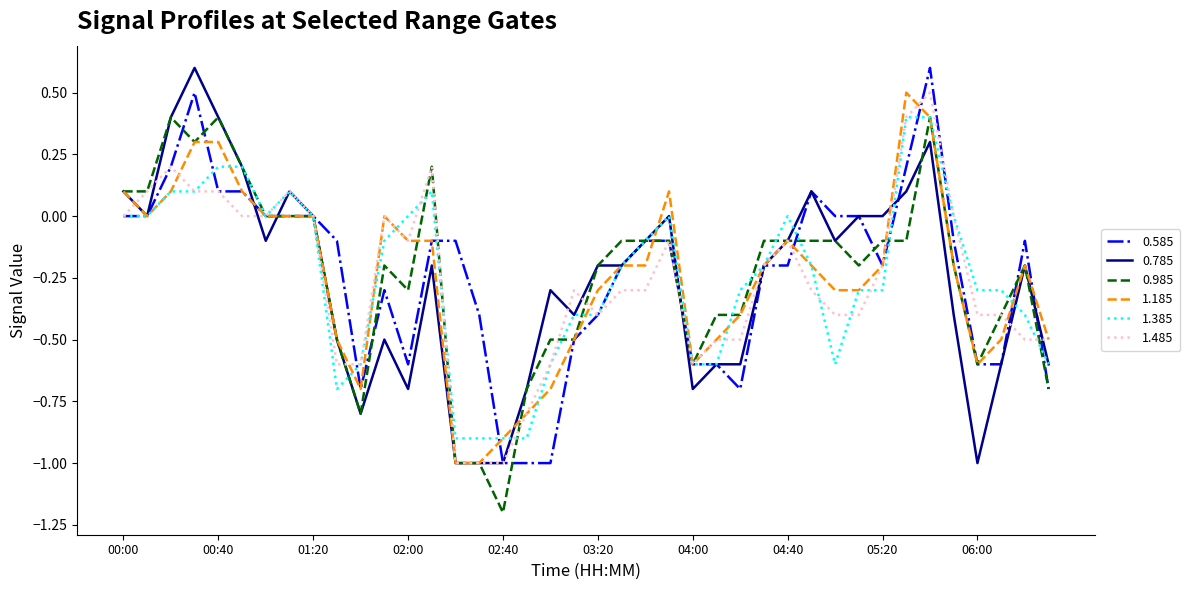

What is the maximum value for 0.985?

0.4